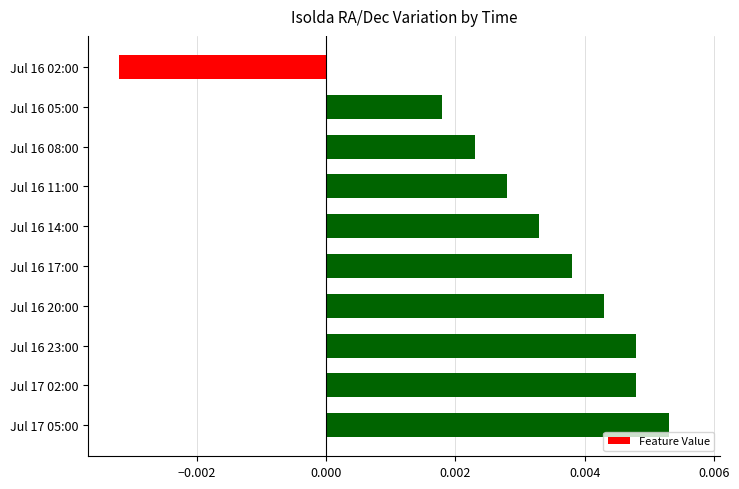

At which category does the chart reach its peak across all series?

Jul 17 05:00